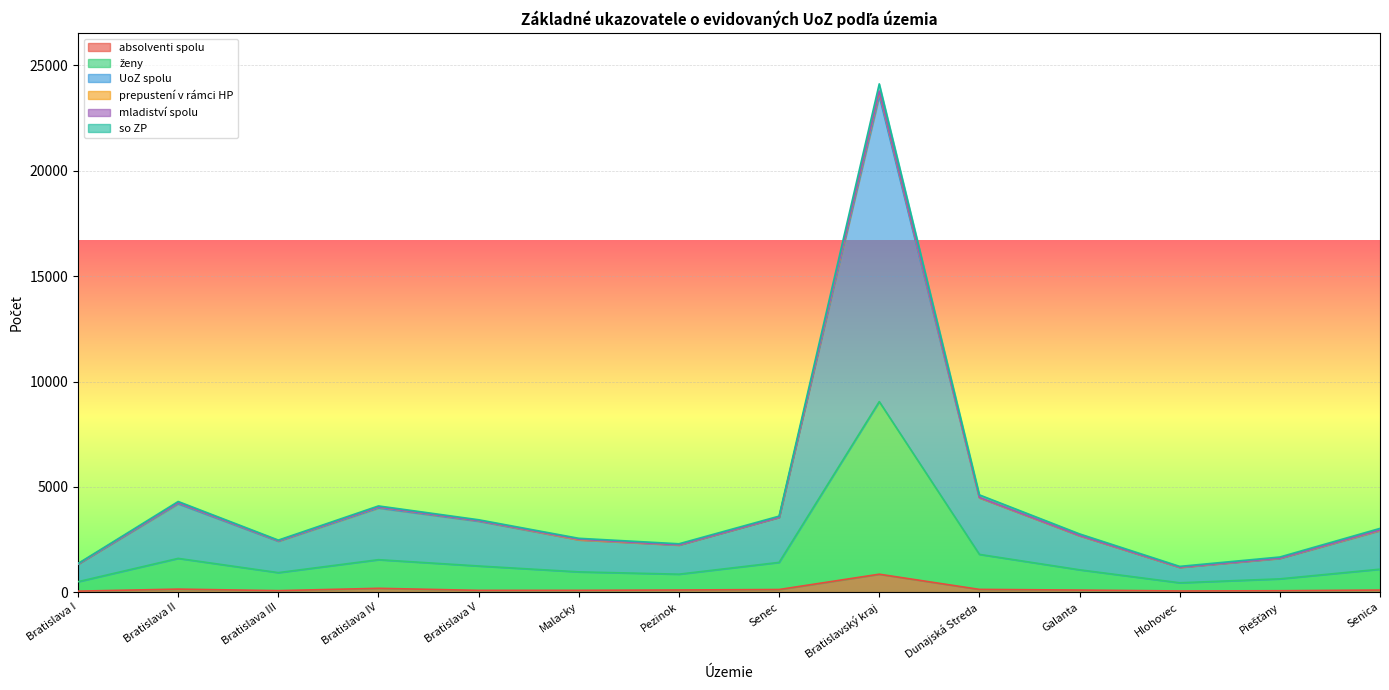

True or false: ženy and UoZ spolu intersect in this chart.

False